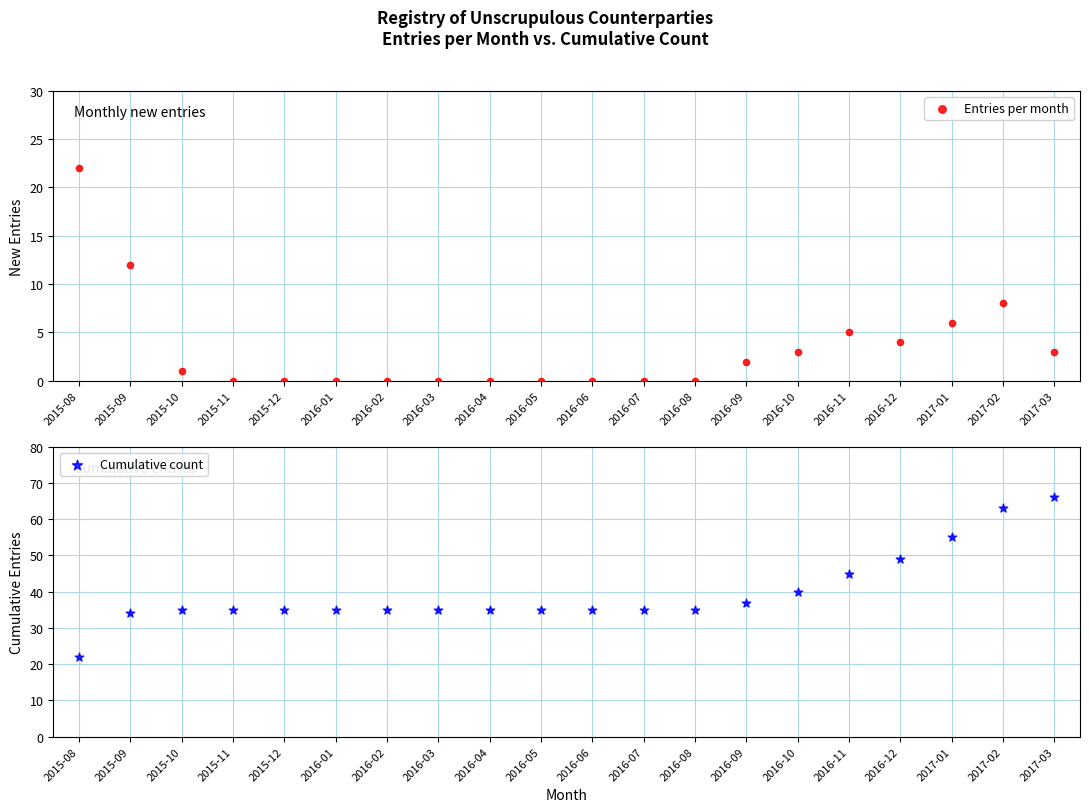

What is the total value across all series at 2016-03?

35